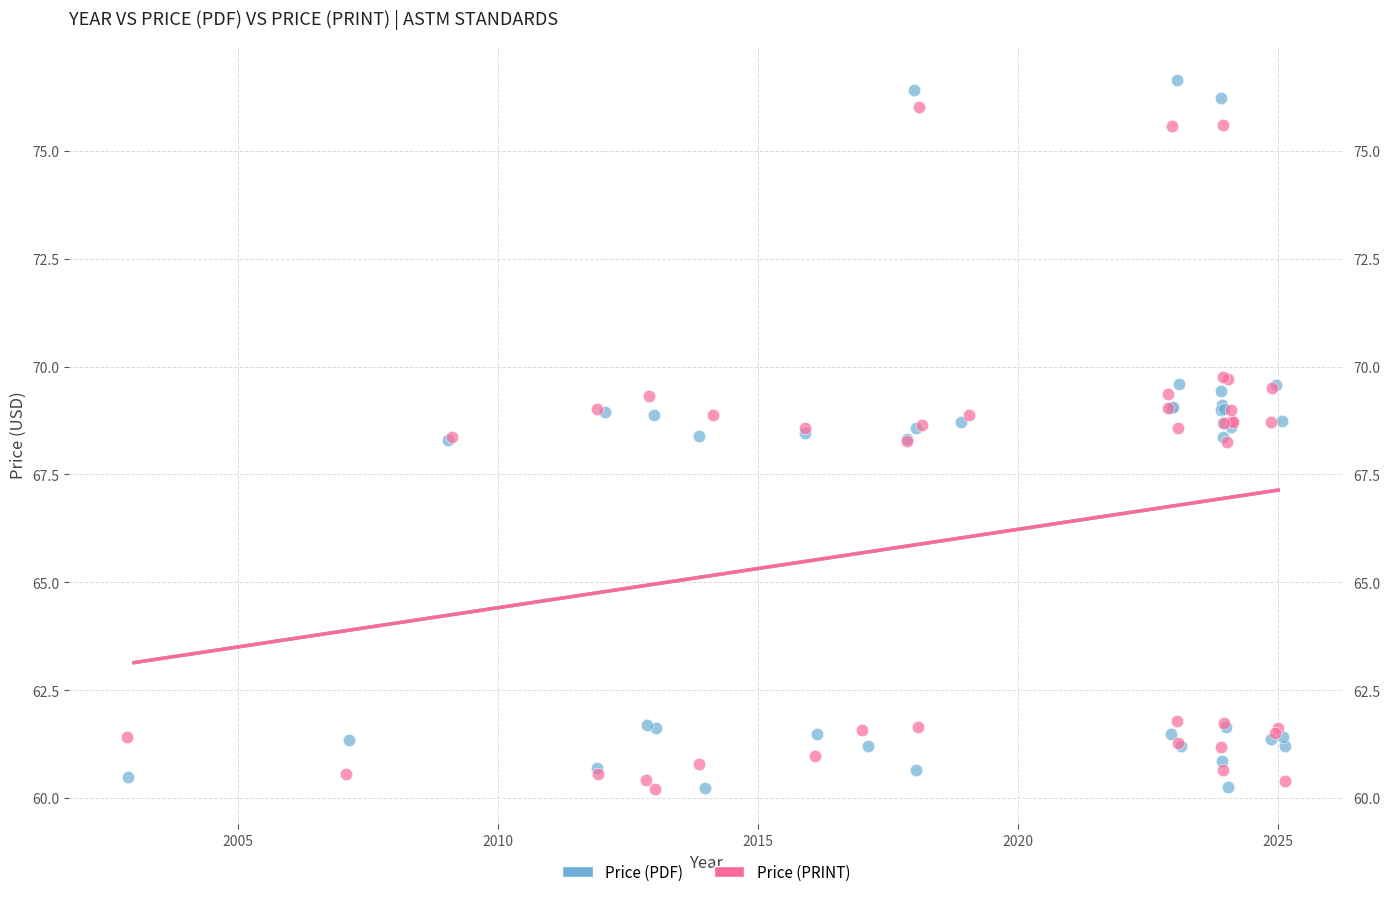

Which series has the widest spread of Y values?

Price (PDF)